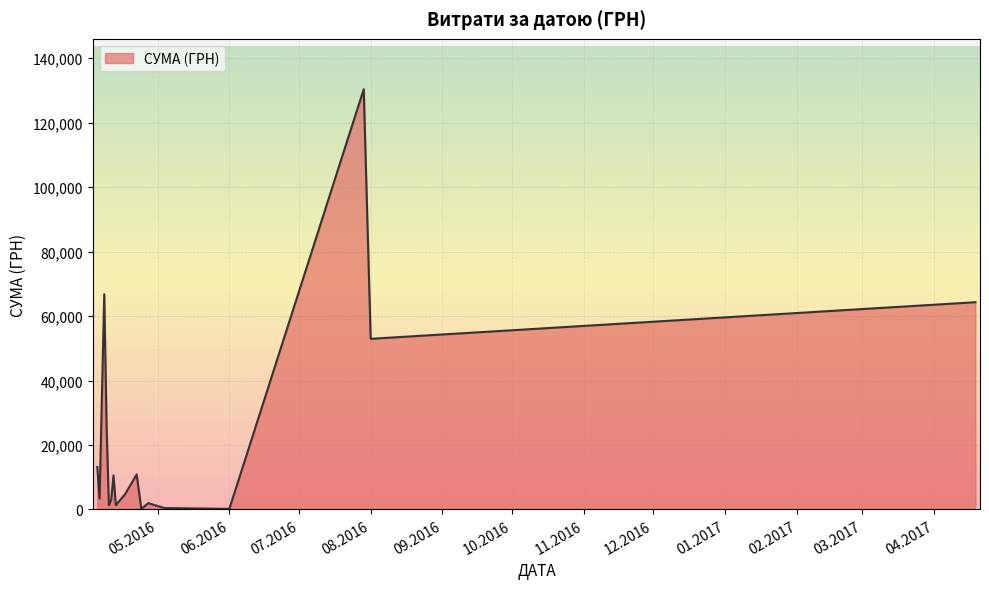

What is the greatest value displayed?

130379.7